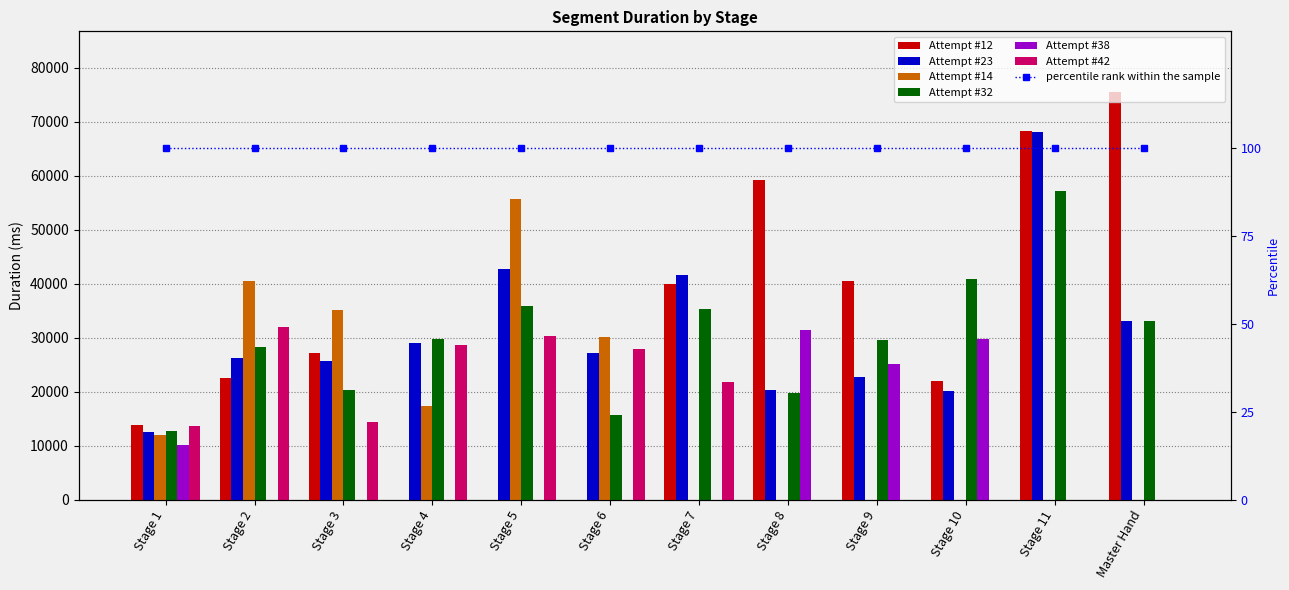

Is it true that Attempt #12 equals 7622 at Stage 1?

False